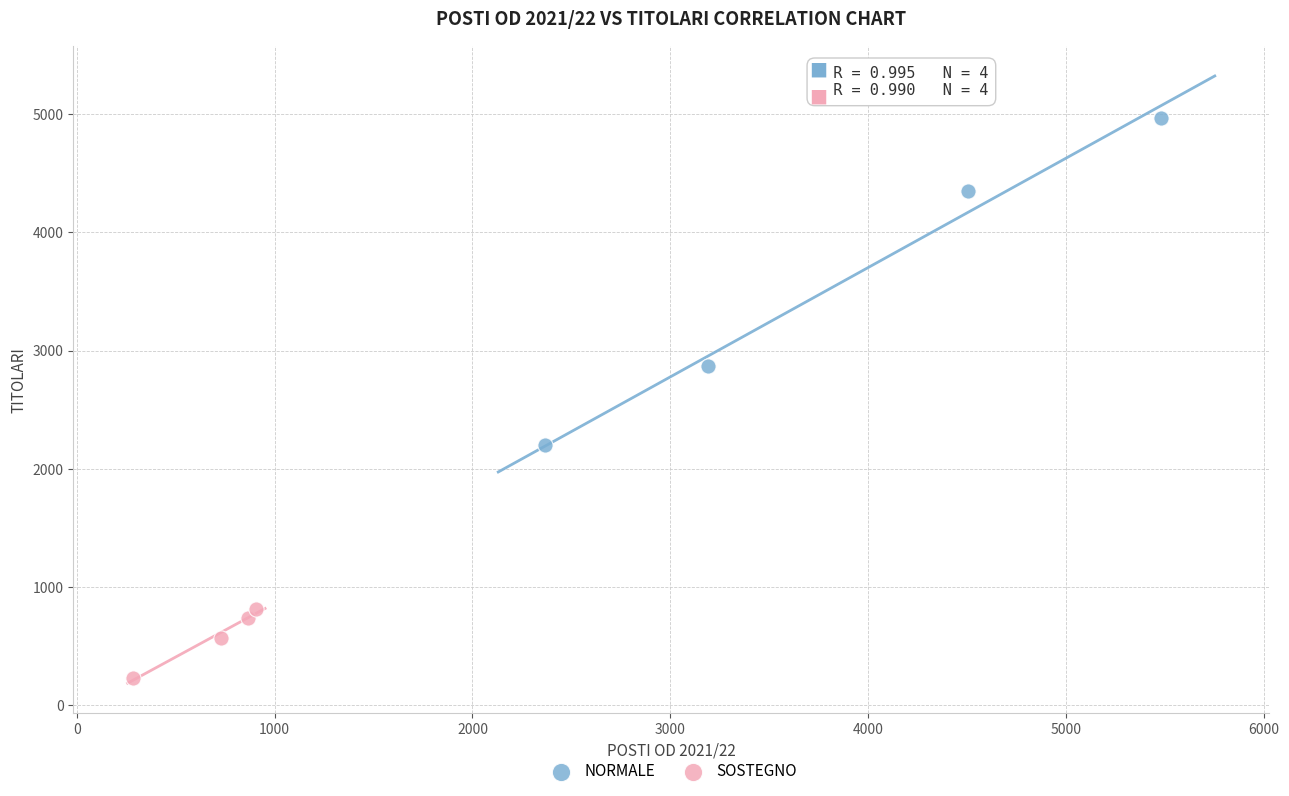

Which series has the widest spread of Y values?

NORMALE